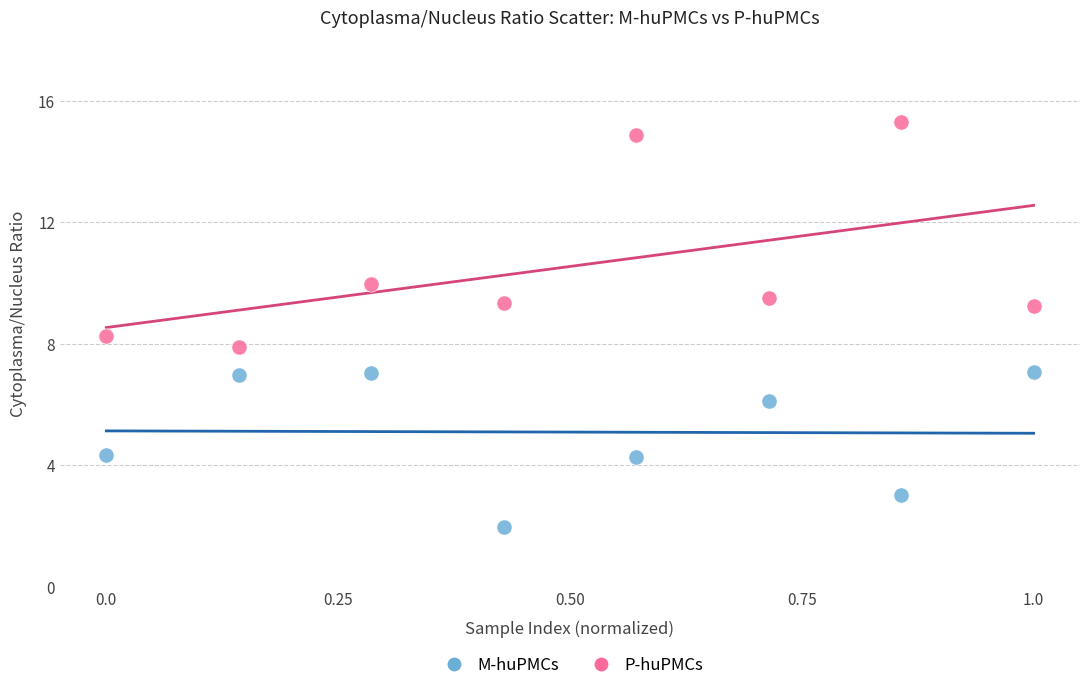

Which series contains the highest Y value?

P-huPMCs